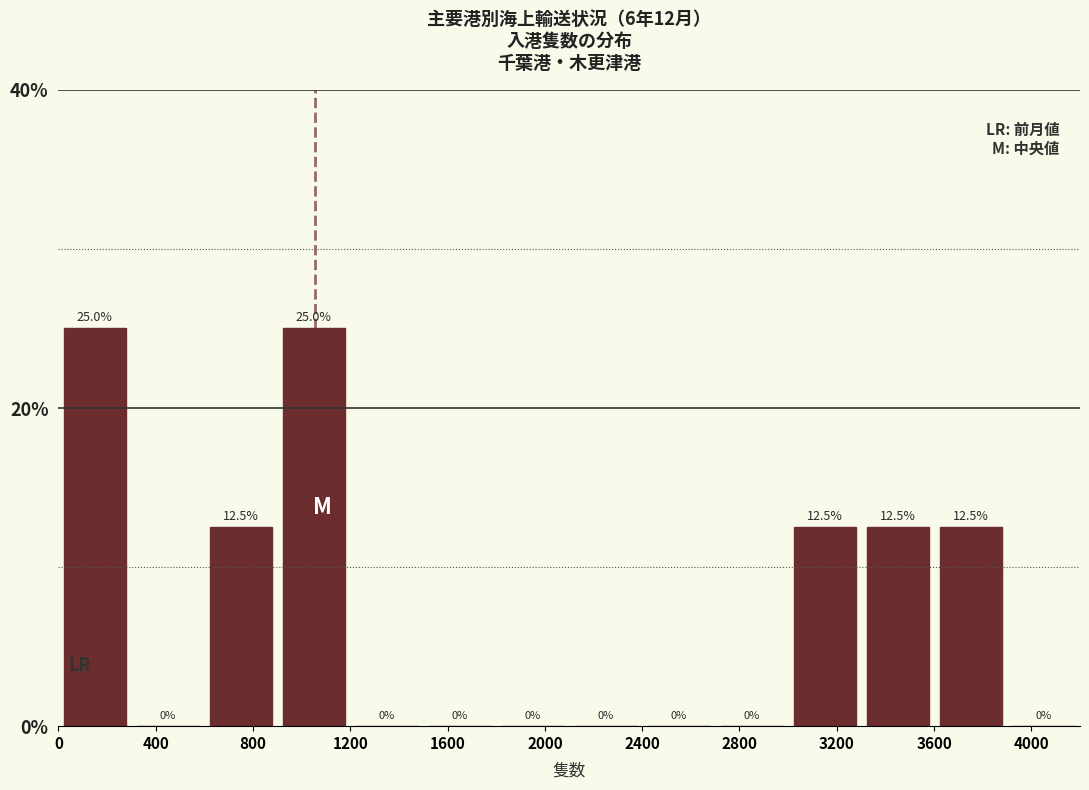

What is the height of the bar covering 0 to 300 on the x-axis?

25.0